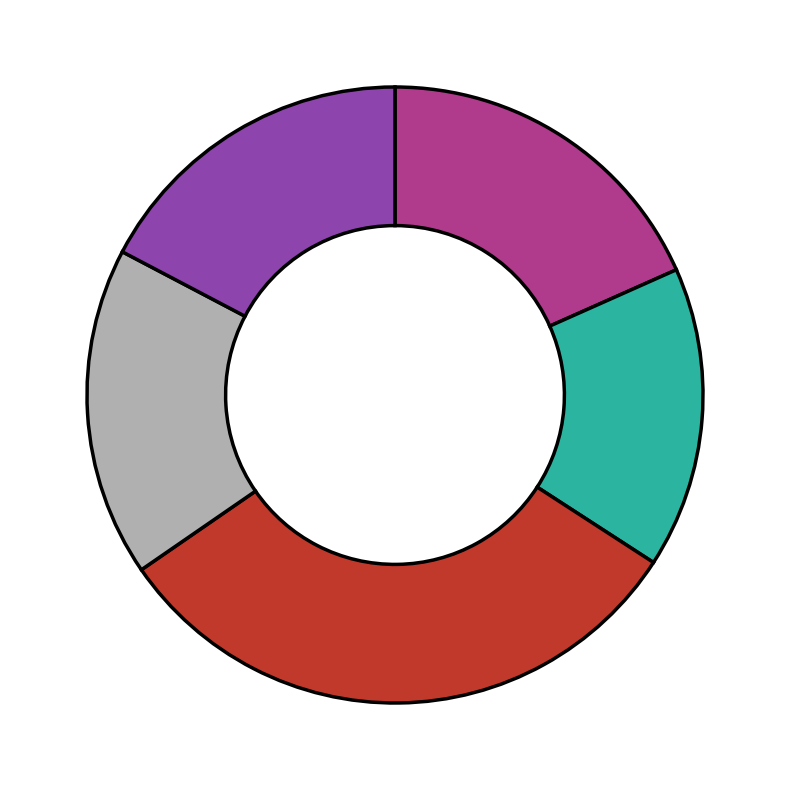

Is there a majority slice in this chart?

No